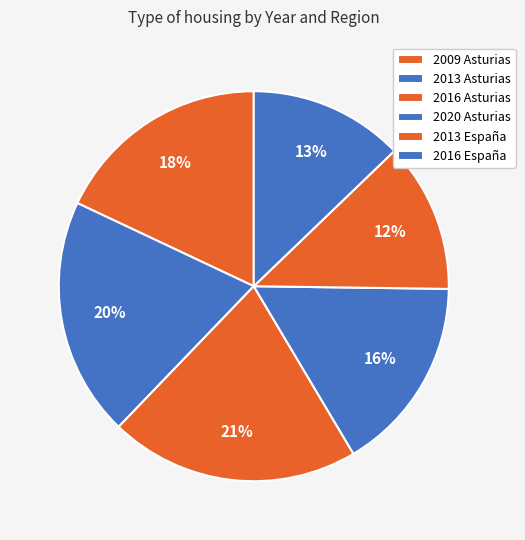

How many slices are in this pie chart?

6